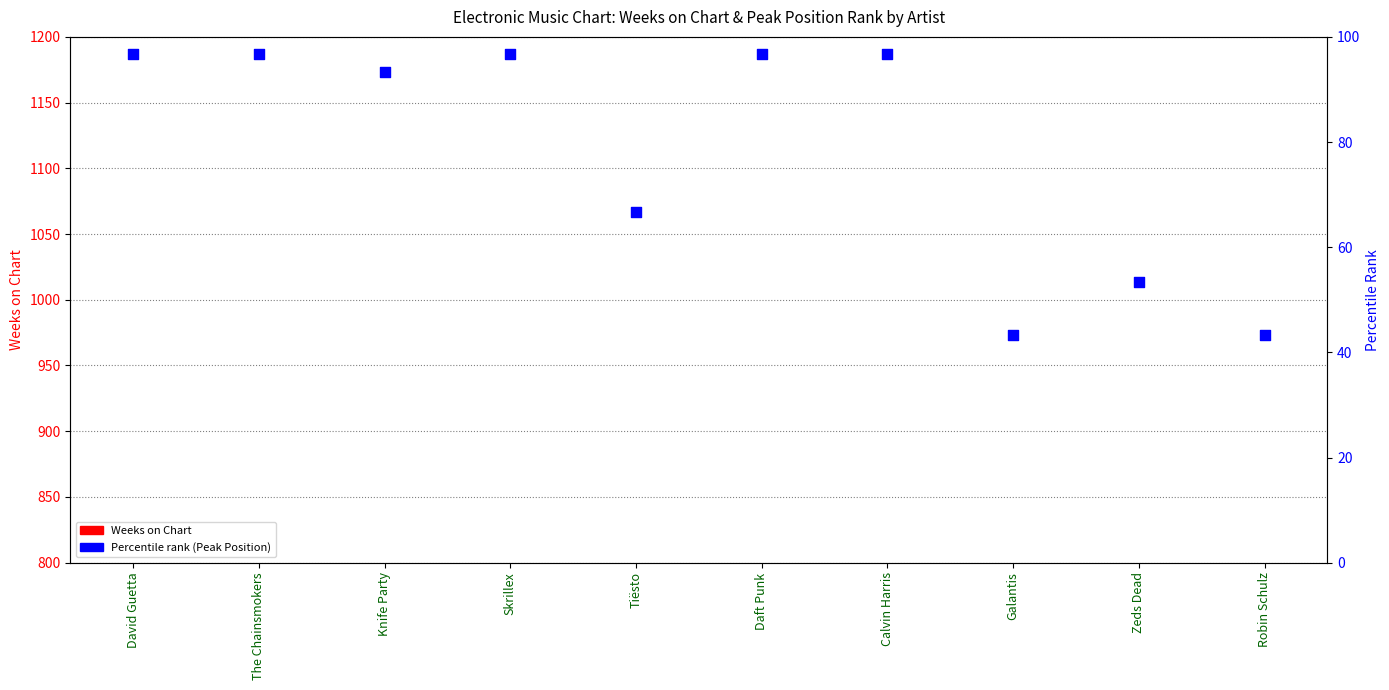

At how many categories does at least one series exceed 135?

10